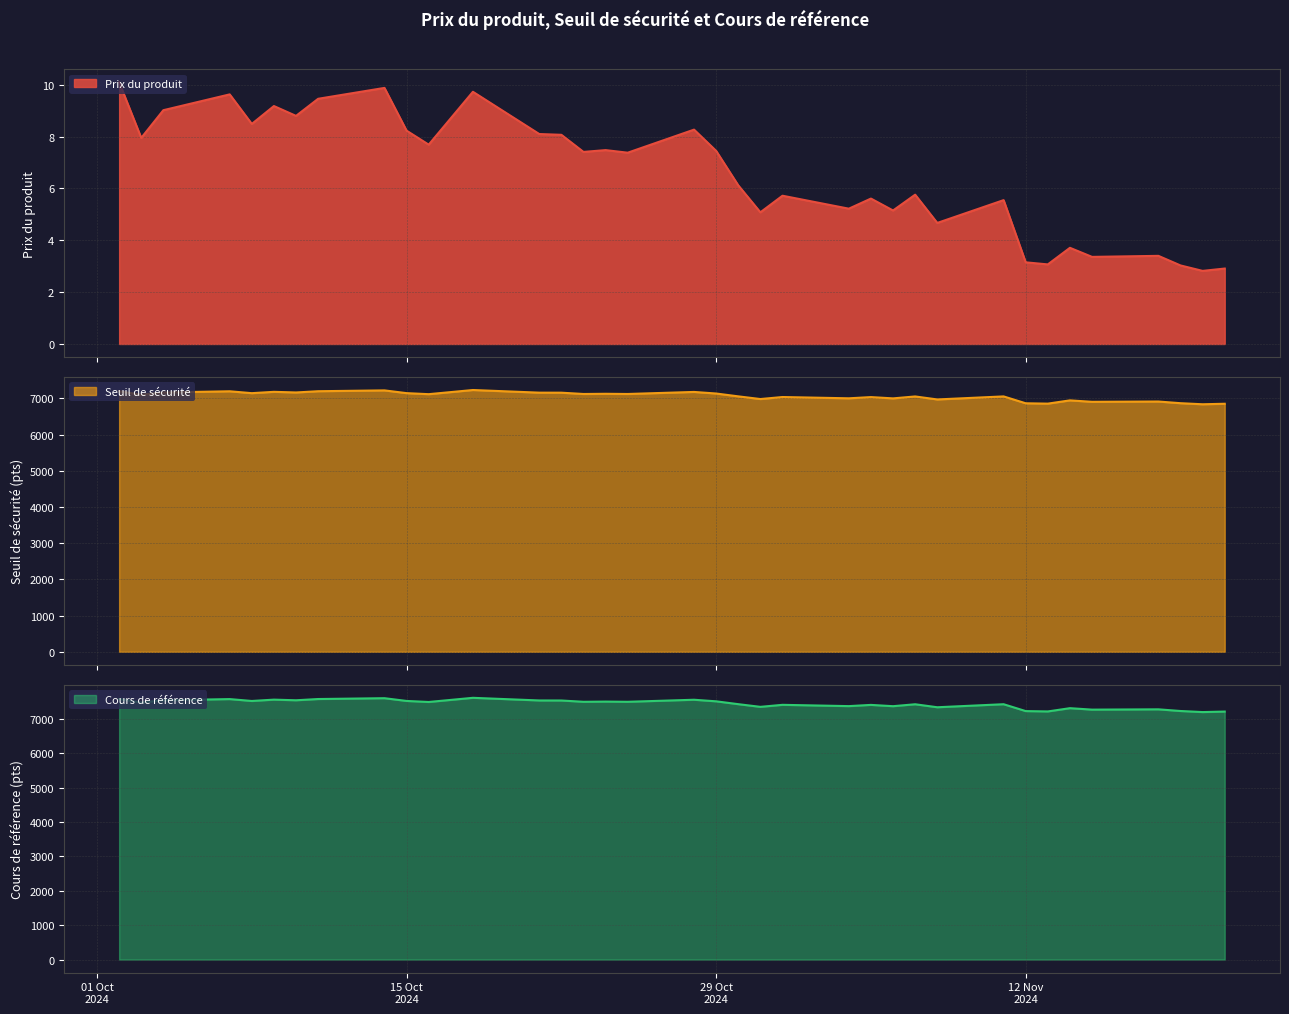

What is the difference between the second highest and minimum values in the Prix du produit series?

7.1